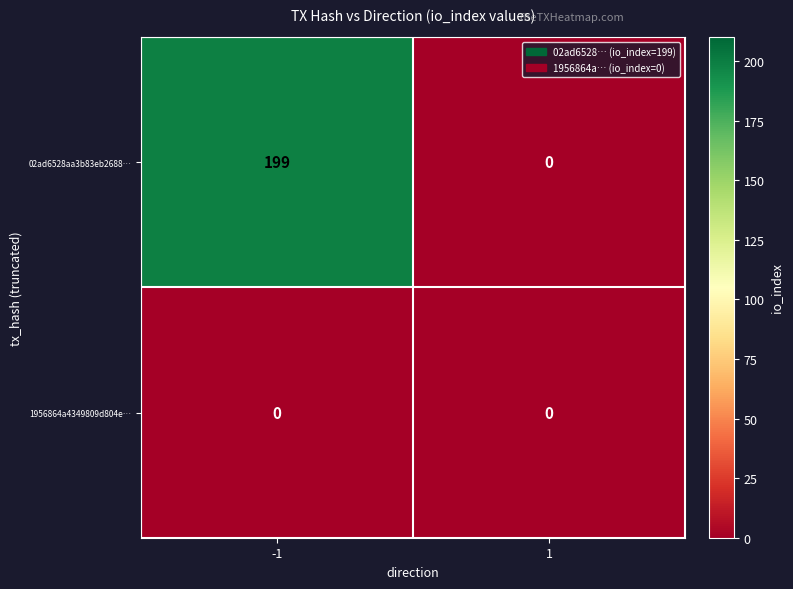

Which series has the largest total across all categories?

02ad6528aa3b83eb2688…